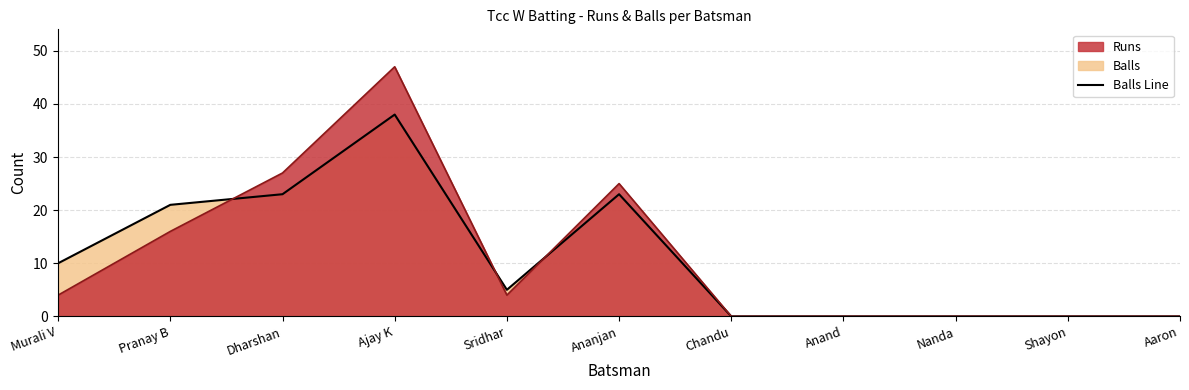

Where do Runs and Balls first cross each other?

Pranay B and Dharshan